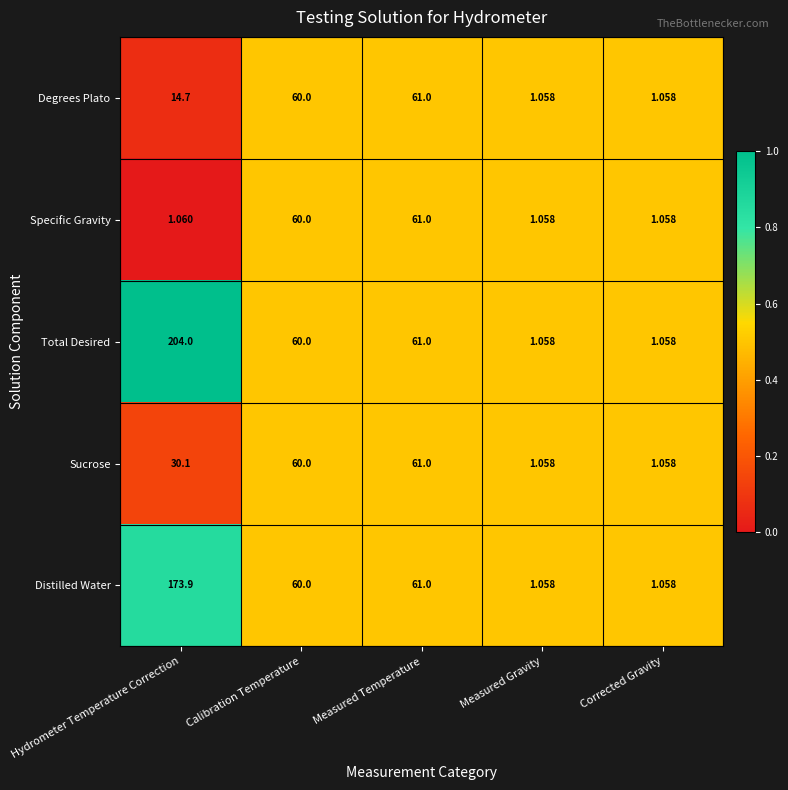

At which label does Distilled Water first exceed 60?

Hydrometer Temperature Correction